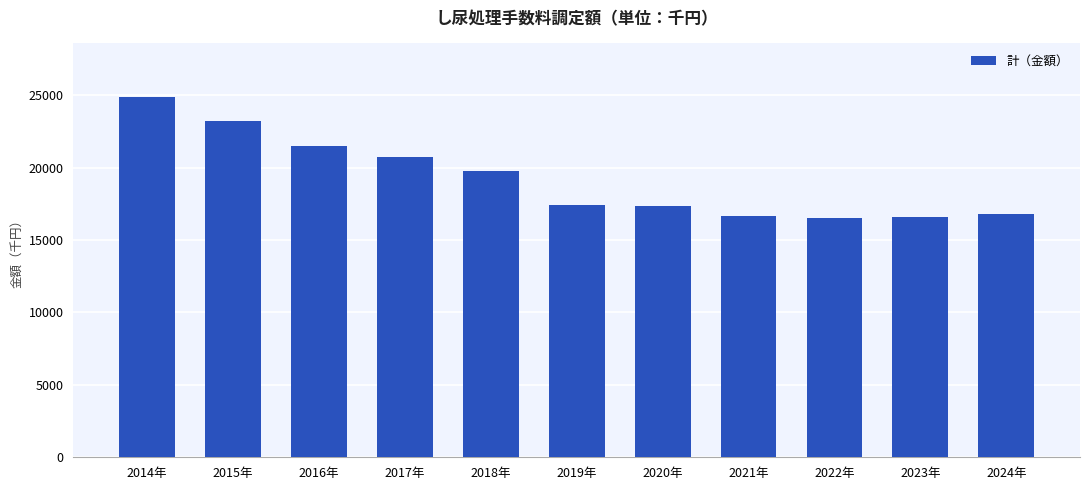

What is the smallest value displayed?

16498